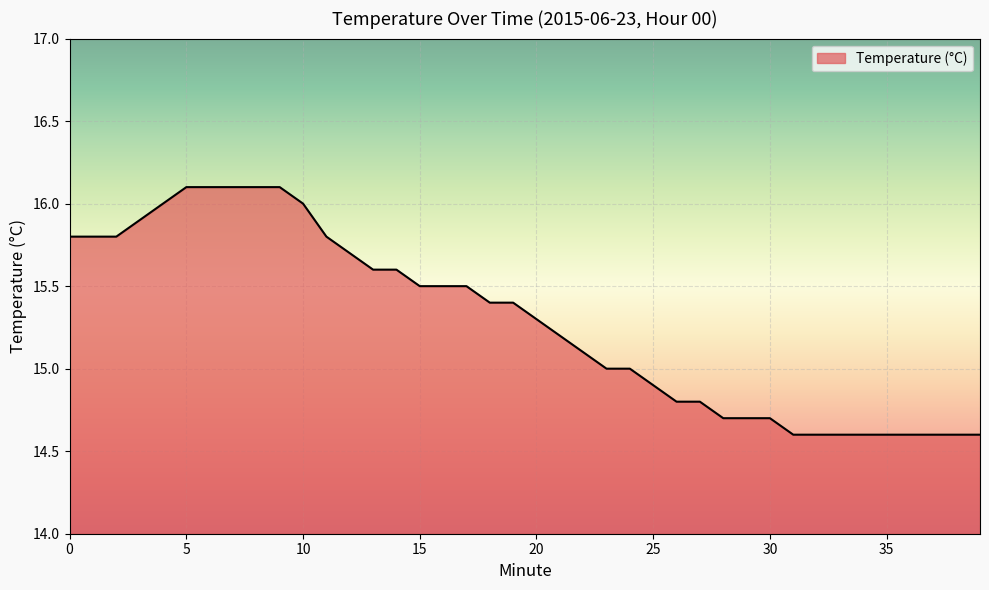

What is the greatest value displayed?

16.1